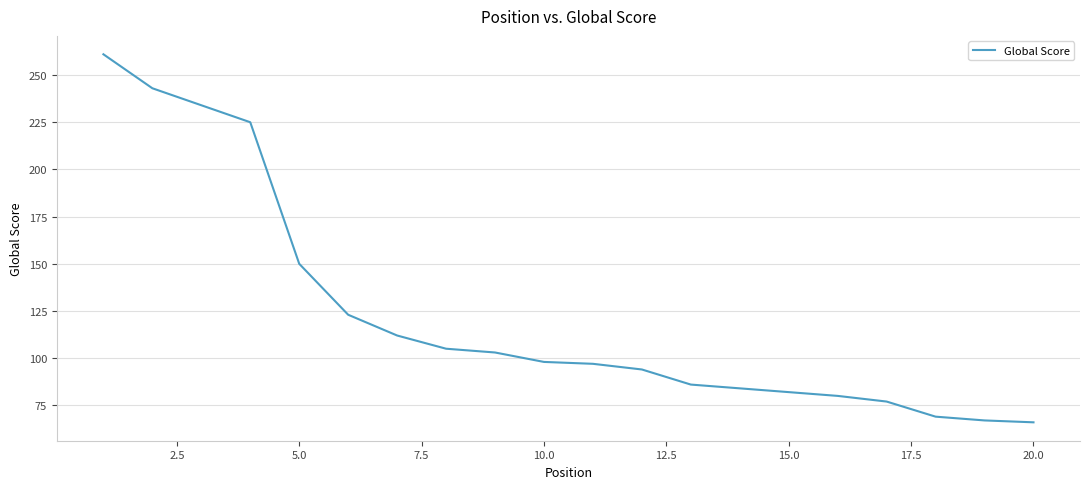

What is the greatest value displayed?

261